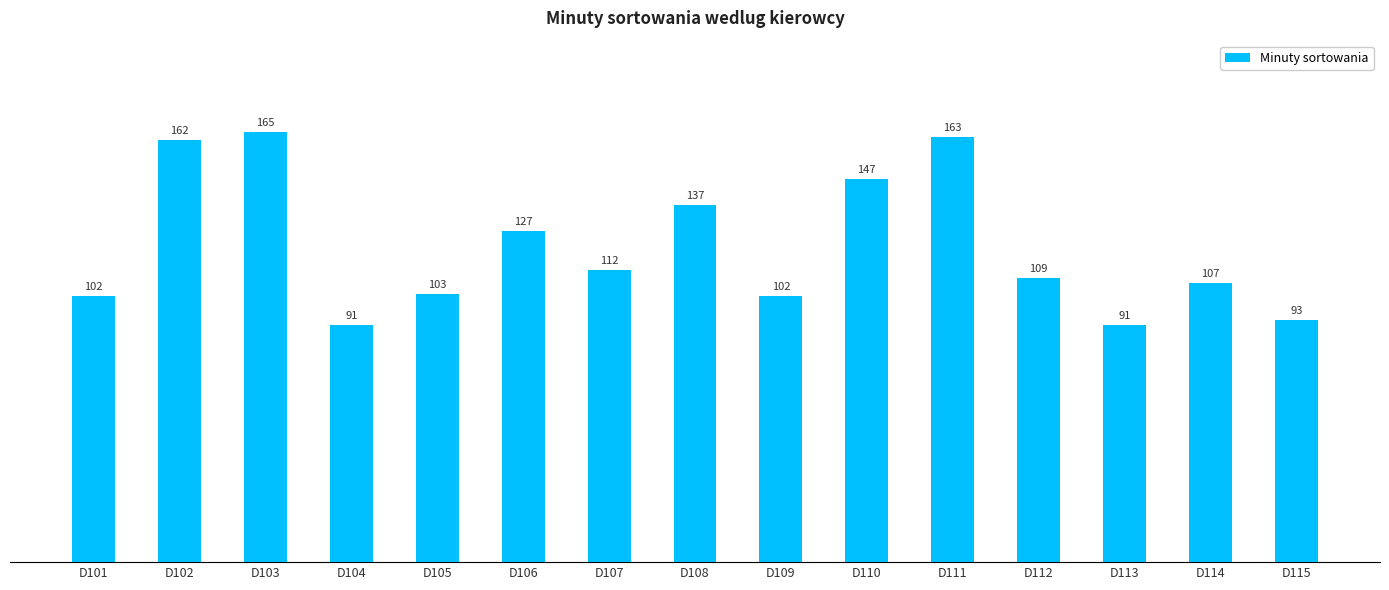

Between D103 and D105, which is larger?

D103